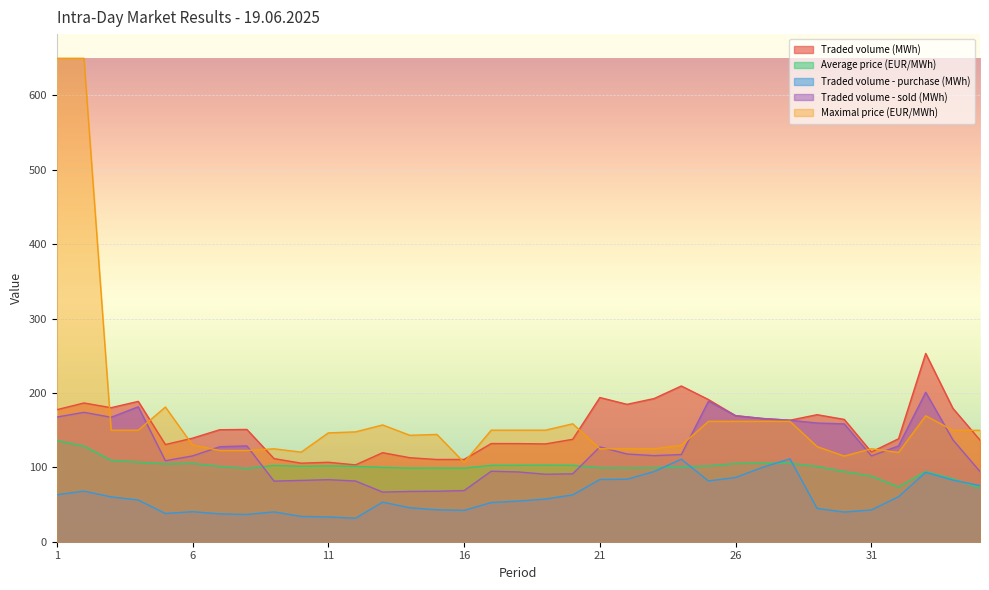

Reading right to left, extract all data points from this chart.

Traded volume (MWh): 136.7	179.4	253.1	138.5	120.7	164.4	170.8	163.3	165.7	169.4	191.1	209.4	192.6	184.7	193.9	137.7	131.5	131.9	132.0	110.7	110.5	113.0	119.7	103.3	106.8	105.6	111.8	150.9	150.6	139.2	130.7	188.7	180.2	186.6	177.5
Average price (EUR/MWh): 72.4	84.6	94.4	73.6	88.1	94.3	101.2	105.5	105.5	105.2	101.8	100.7	99.5	99.2	99.4	102.8	102.9	102.8	102.7	98.9	99.1	99.0	100.0	101.3	101.9	101.5	102.5	98.5	101.3	105.4	104.6	107.0	109.5	128.5	136.0
Traded volume - purchase (MWh): 75.5	82.8	93.3	60.5	42.8	39.8	44.8	111.5	100.1	86.4	81.7	111.0	94.3	84.0	83.7	63.0	57.4	54.6	52.6	42.1	42.9	45.6	53.2	31.6	33.3	34.0	40.1	36.6	37.4	40.4	37.9	56.0	60.3	68.0	63.1
Traded volume - sold (MWh): 94.3	137.1	200.9	128.8	115.4	158.4	159.6	163.3	165.7	169.4	188.9	117.2	115.7	118.0	127.5	91.3	90.7	93.8	94.8	68.7	67.9	67.6	66.8	81.7	83.4	82.4	81.5	128.8	127.7	115.3	108.9	181.4	167.3	174.0	167.6
Maximal price (EUR/MWh): 149.8	149.8	169.3	120.0	125.0	115.1	127.9	161.9	161.9	161.9	161.9	129.6	124.9	124.9	124.9	158.6	150.0	150.0	150.0	106.6	144.2	143.1	157.0	147.7	146.3	120.5	124.9	122.7	122.7	130.0	181.1	149.9	149.9	650.0	650.0